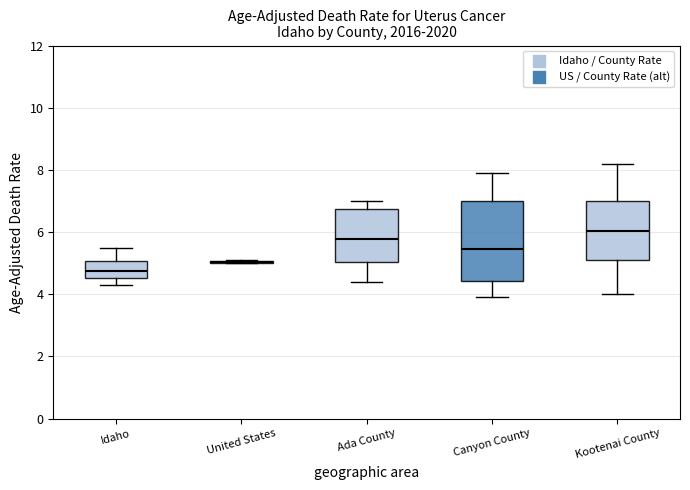

Where is the lower edge of the box for Kootenai County on the y-axis? The values are not printed on the chart, so give them approximately, as read against the axis.

5.2